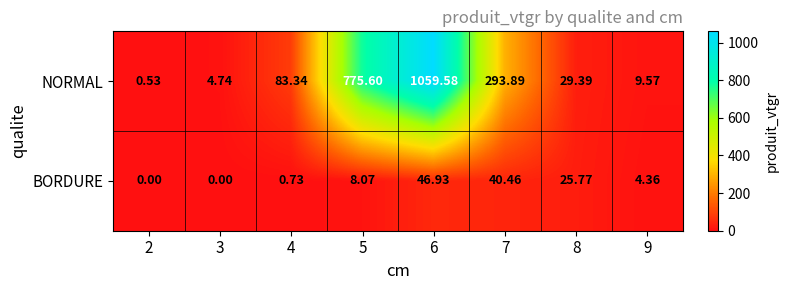

Rank the series by their average value, from highest to lowest.

NORMAL, BORDURE